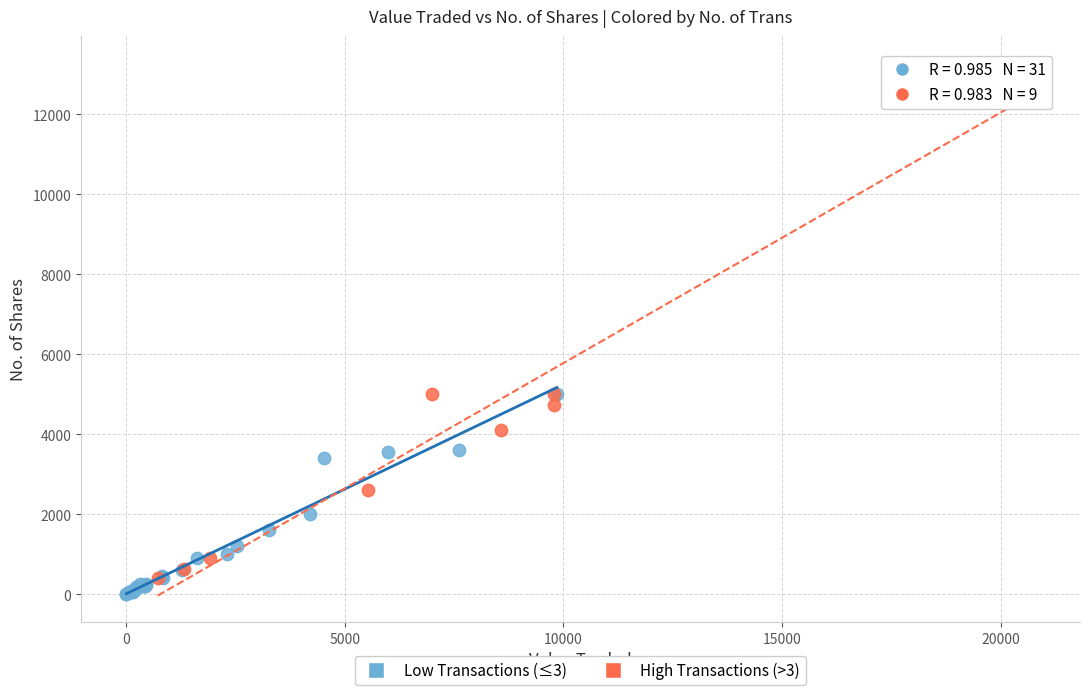

Which series reaches the maximum Y coordinate?

High Transactions (>3)